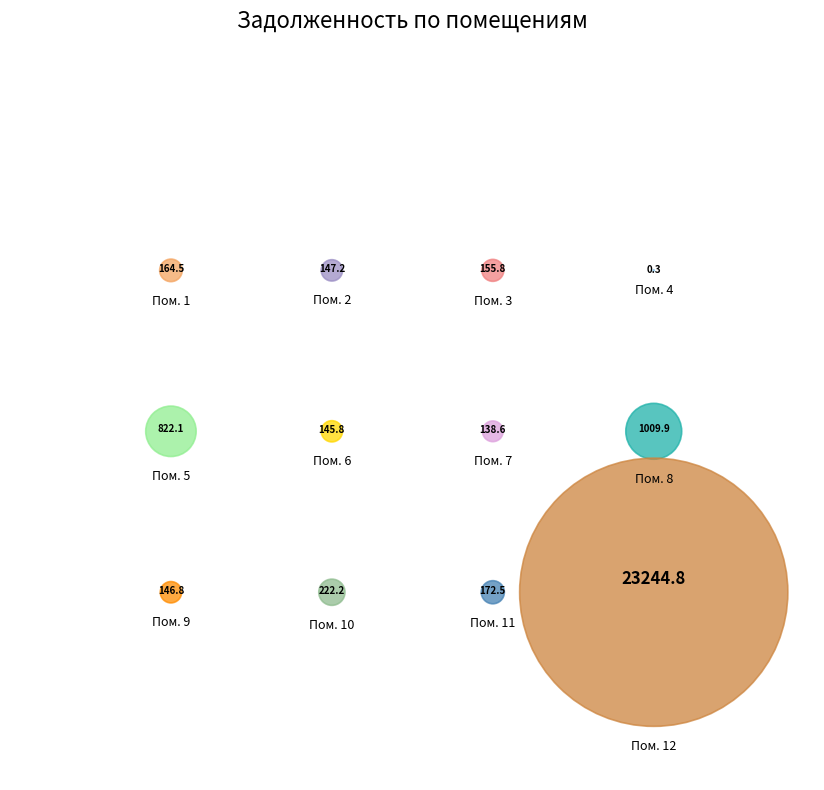

Is there a majority slice in this chart?

Yes